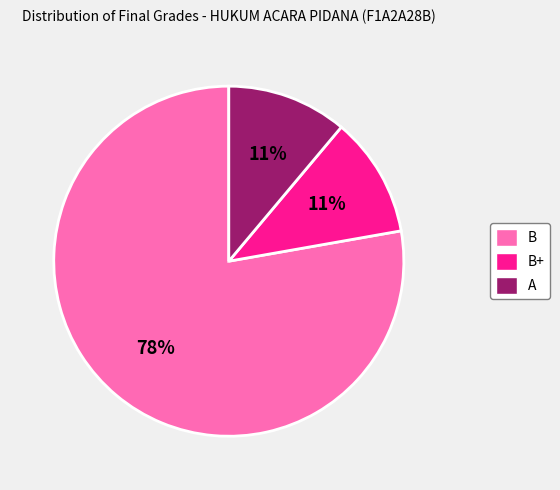

Does any single category account for the majority?

Yes